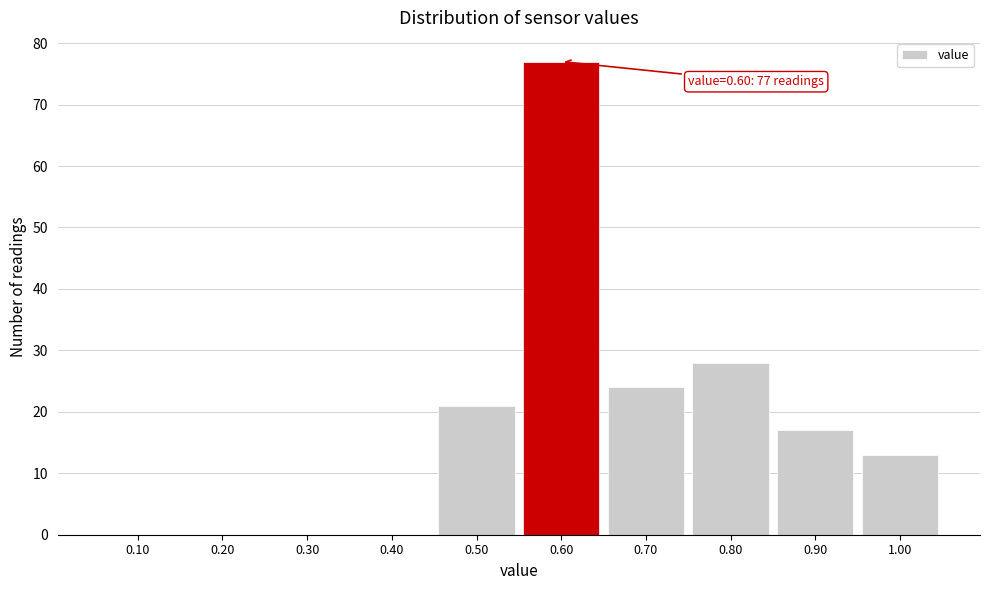

Which range on the x-axis has the tallest bar?

0.55 to 0.65